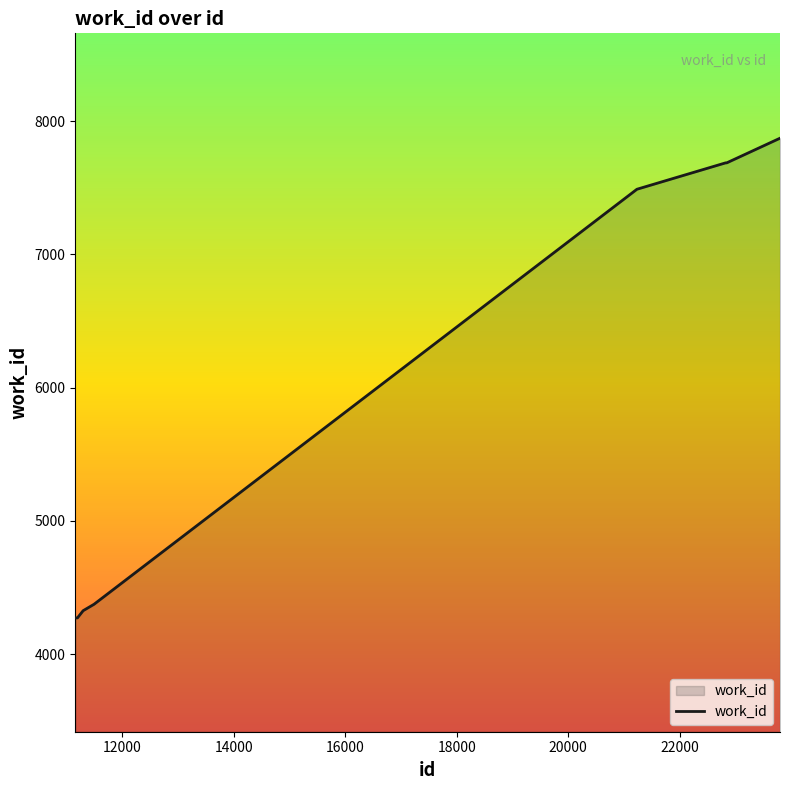

What is the maximum value shown in the chart?

7872